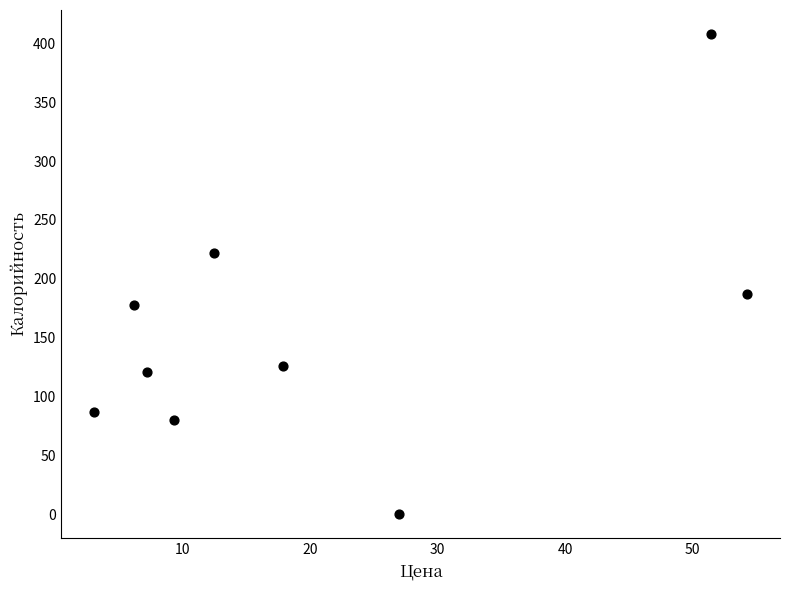

What is the average Y value?

157